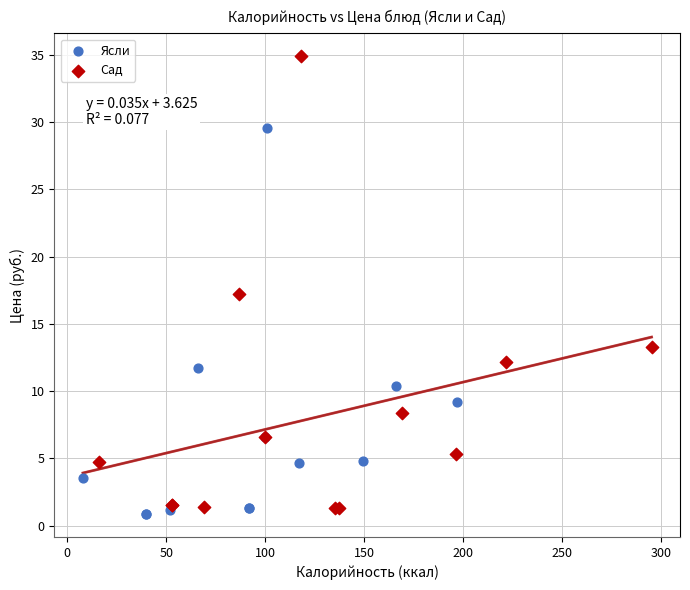

Which series has the largest Y range (max minus min)?

Сад